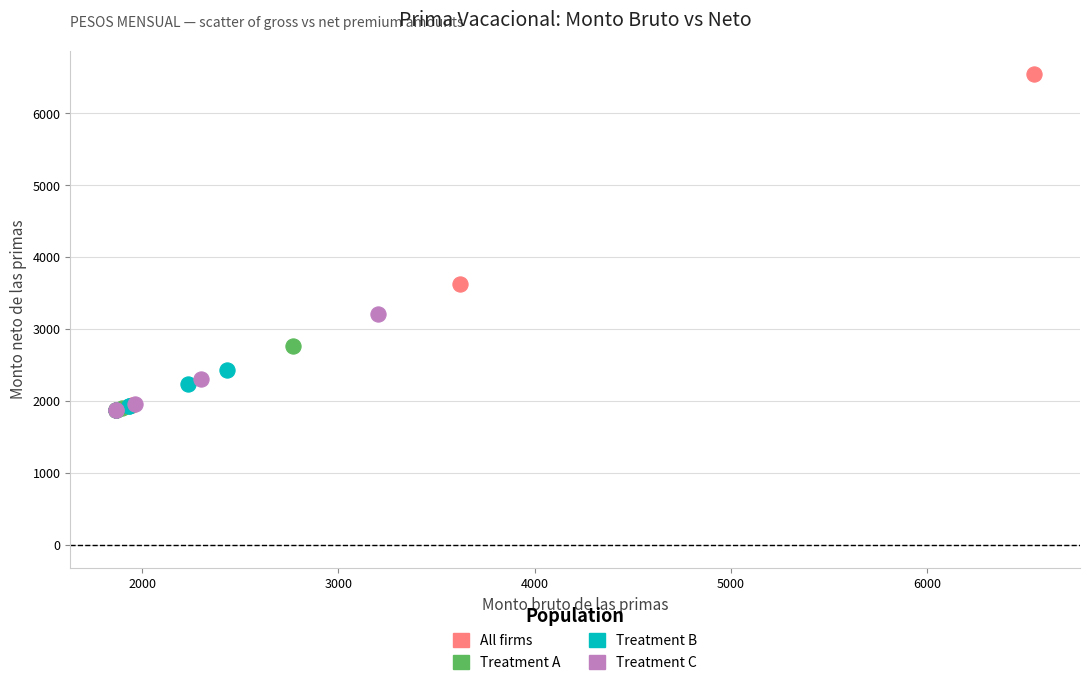

Which series has the widest spread of Y values?

All firms